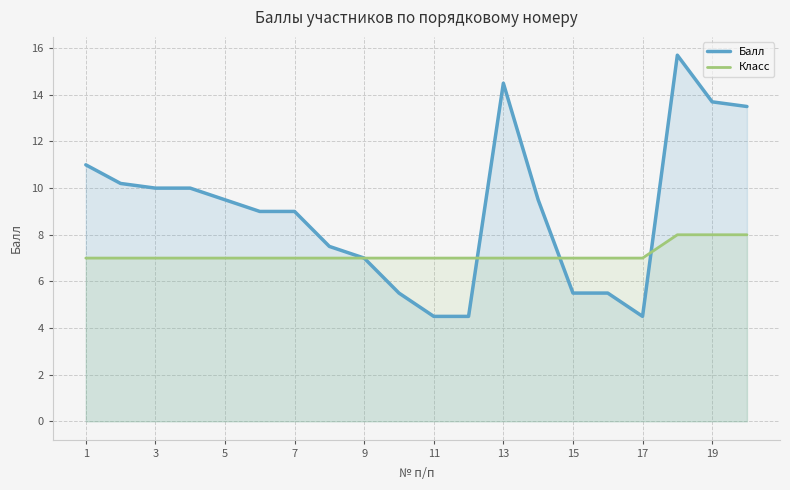

Does the chart display data point markers on the line(s)?

No